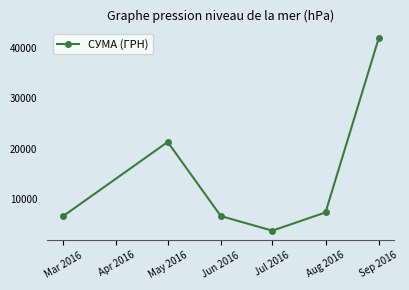

At which category does the data reach its first local peak?

May 2016